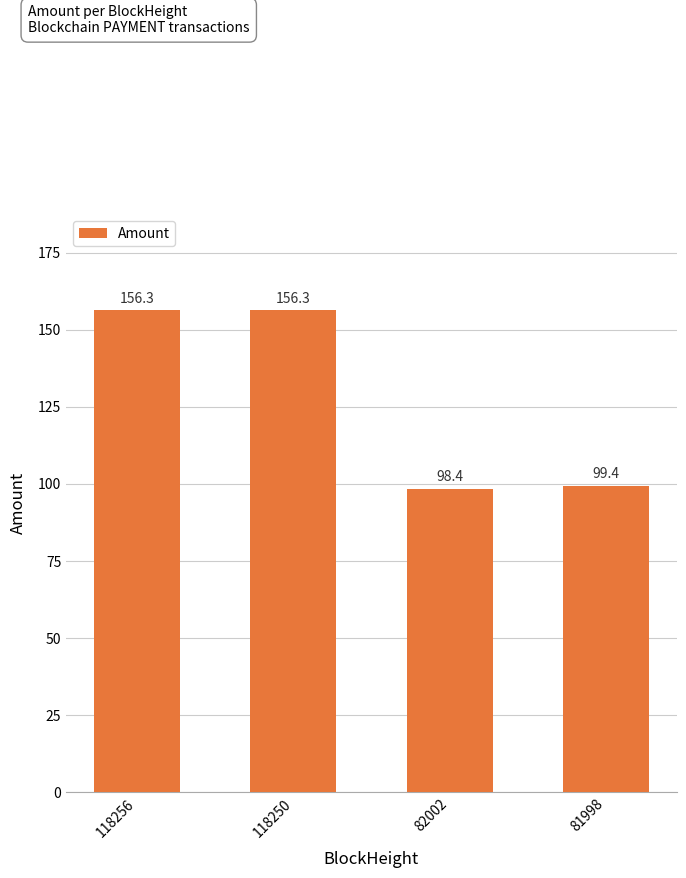

The chart shows a value of 156.3 at 118250. True or false?

True